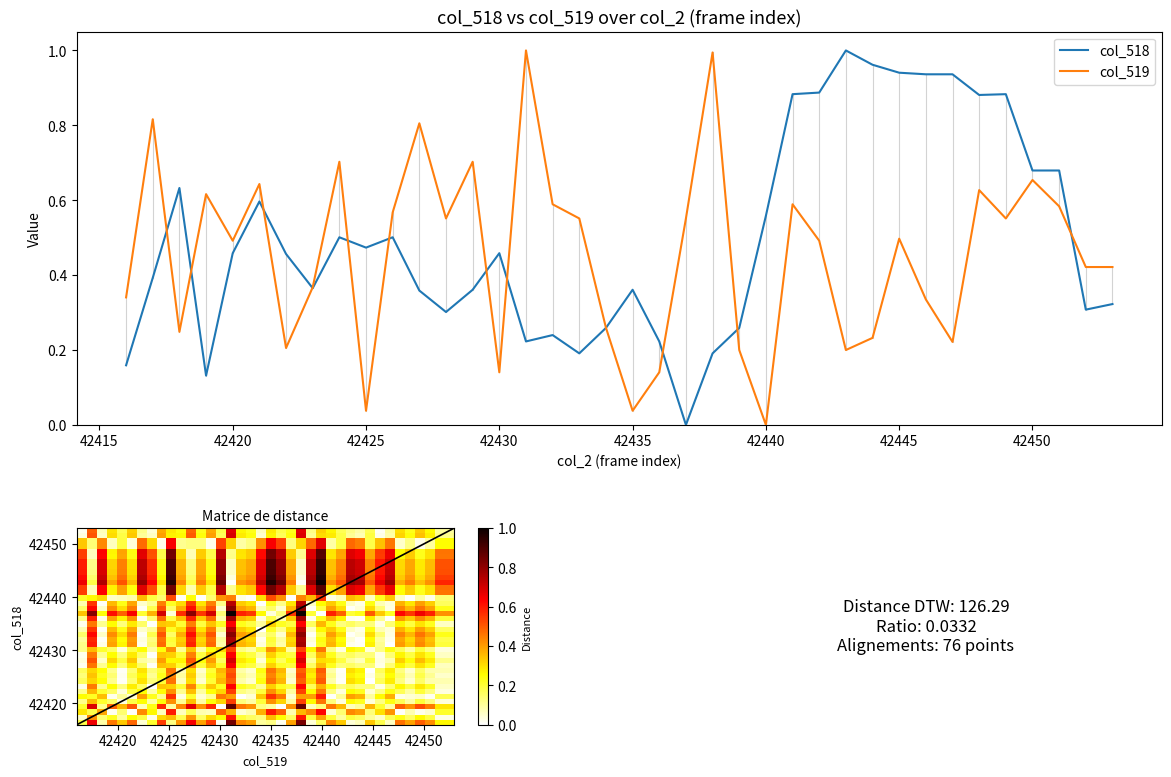

True or false: col_519 and col_518 cross at least once.

True